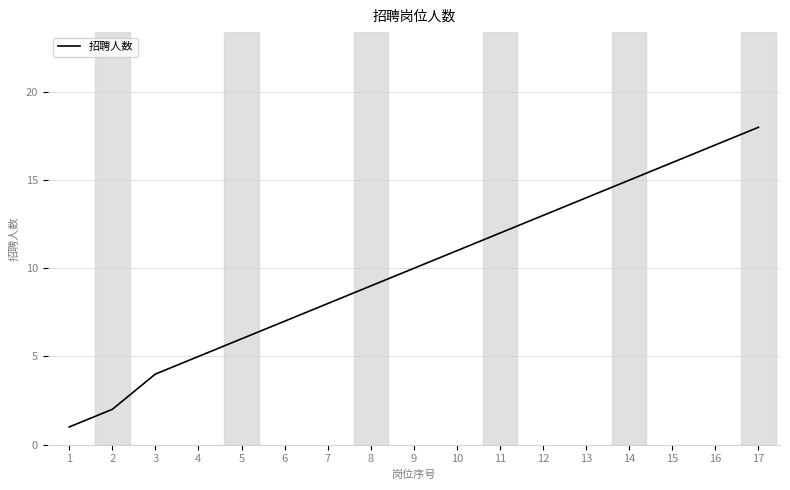

The value at 17 is 18. True or false?

True